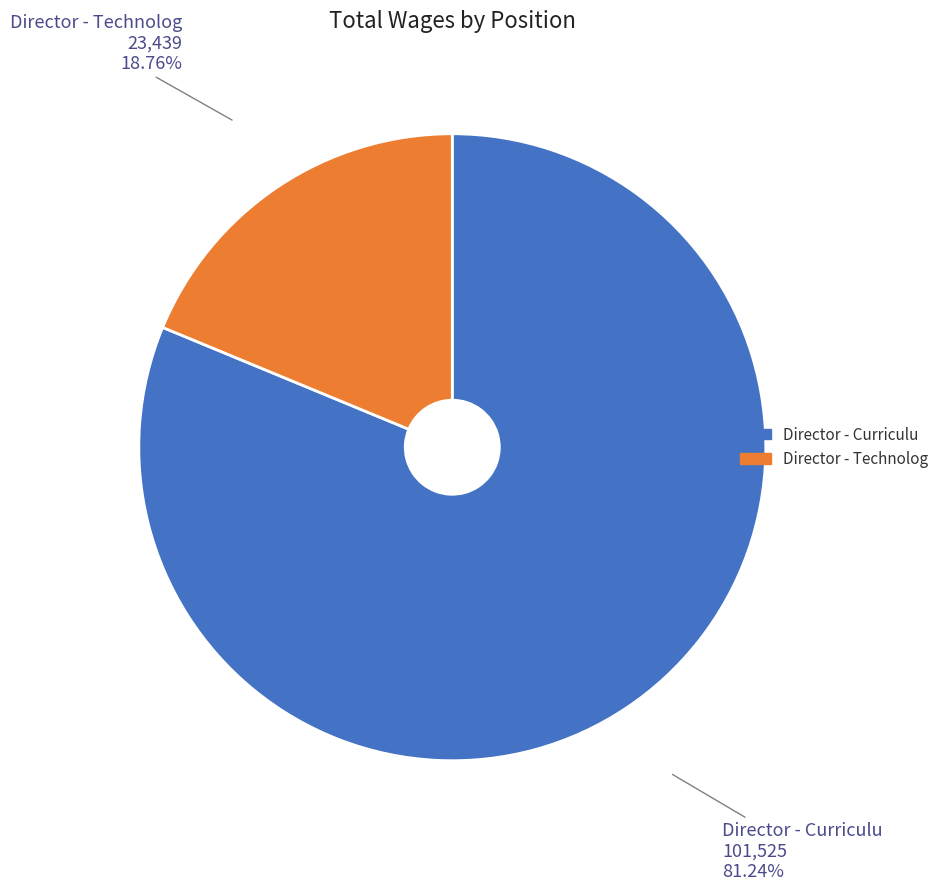

Do Director - Curriculu and Director - Technolog together represent more than half of the pie?

Yes